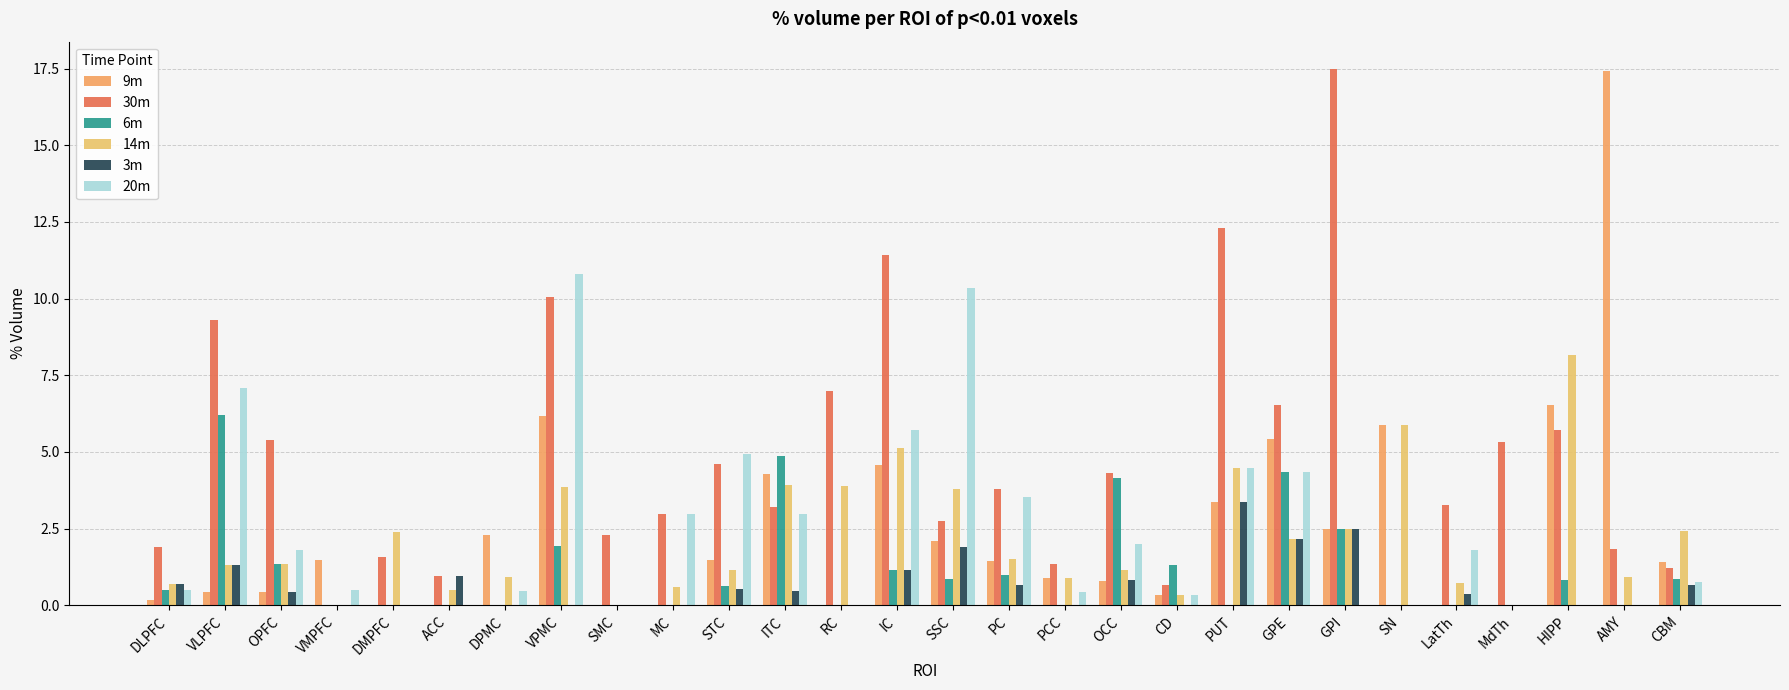

What is the total value across all series at DLPFC?

4.5